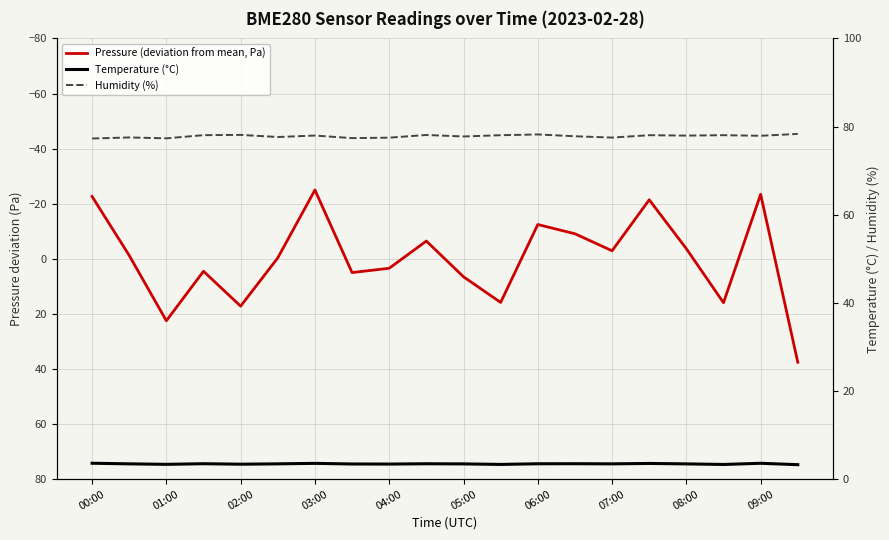

What is the maximum value for Temperature (°C)?

3.6